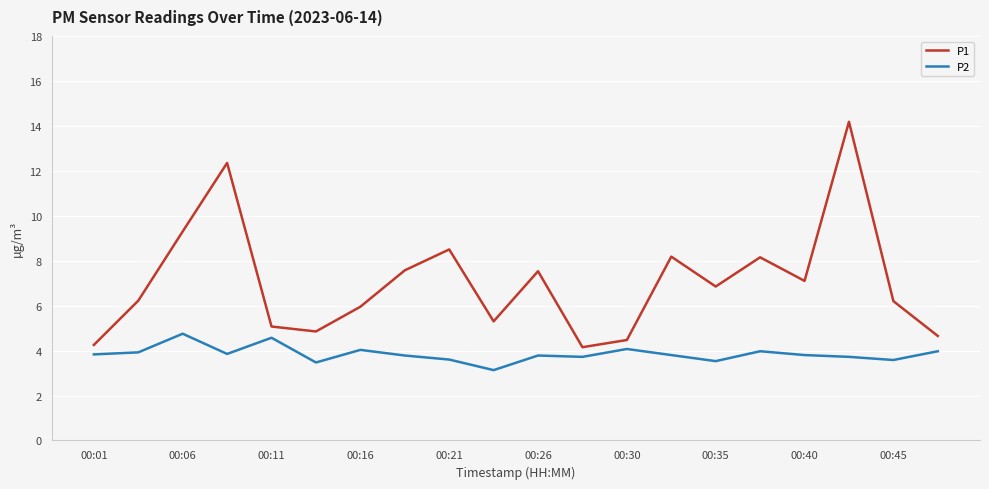

True or false: P1 and P2 intersect in this chart.

False